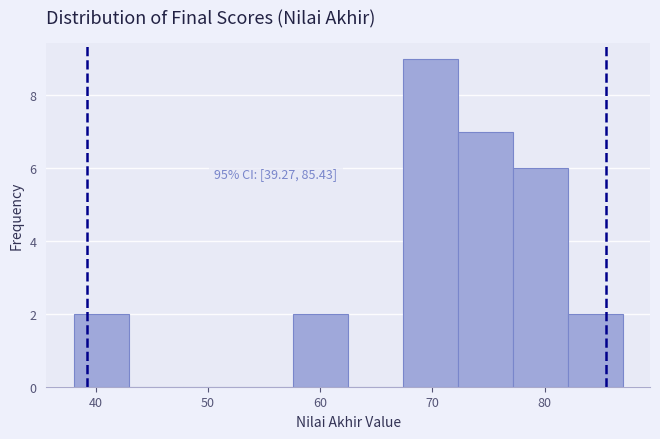

Which range on the x-axis has the tallest bar?

67 to 72